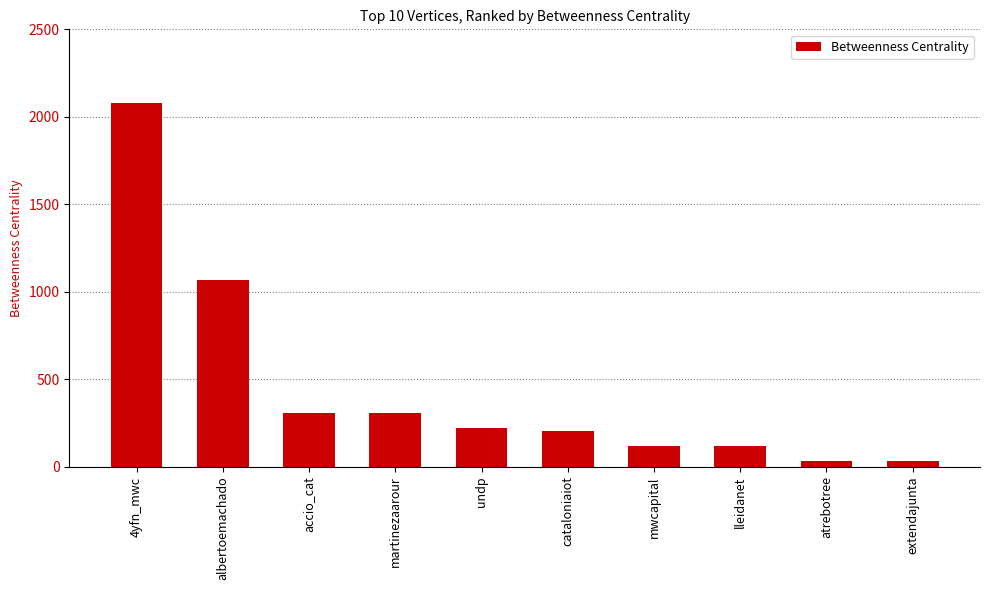

Are the bars grouped side by side (vs. stacked)?

No